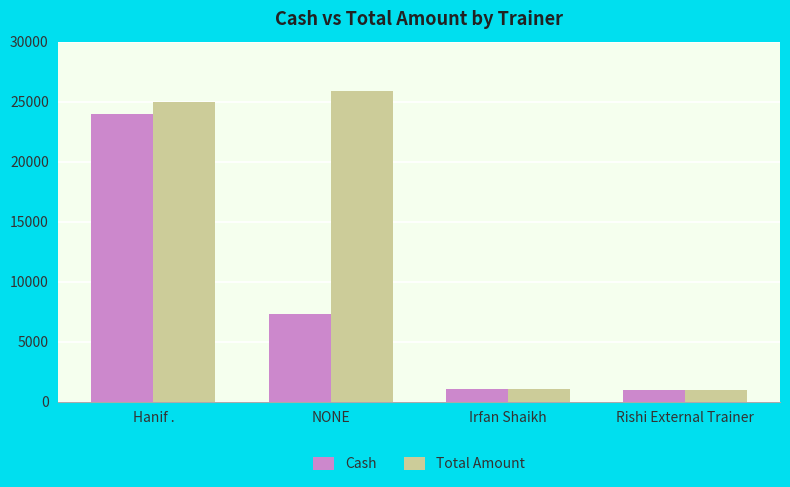

Rank the series by their average value, from lowest to highest.

Cash, Total Amount